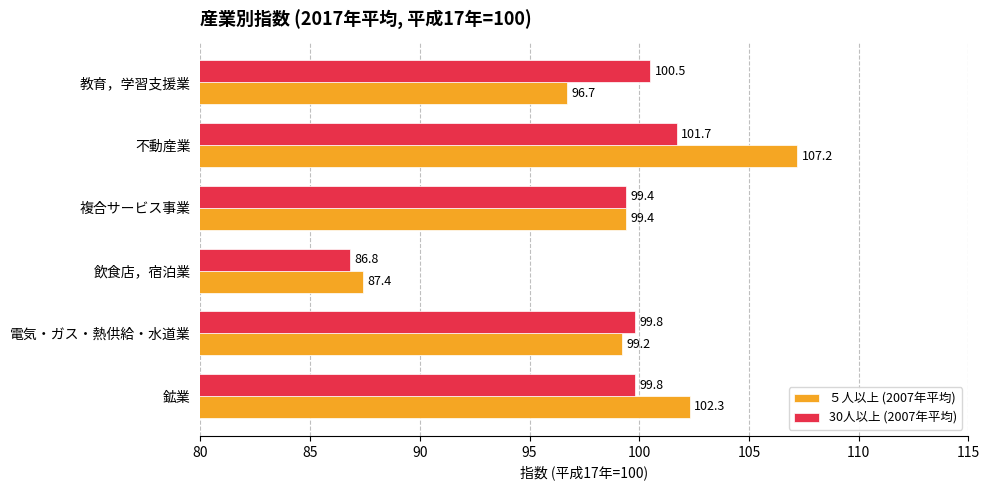

Which series has the widest spread of values?

５人以上 (2007年平均)